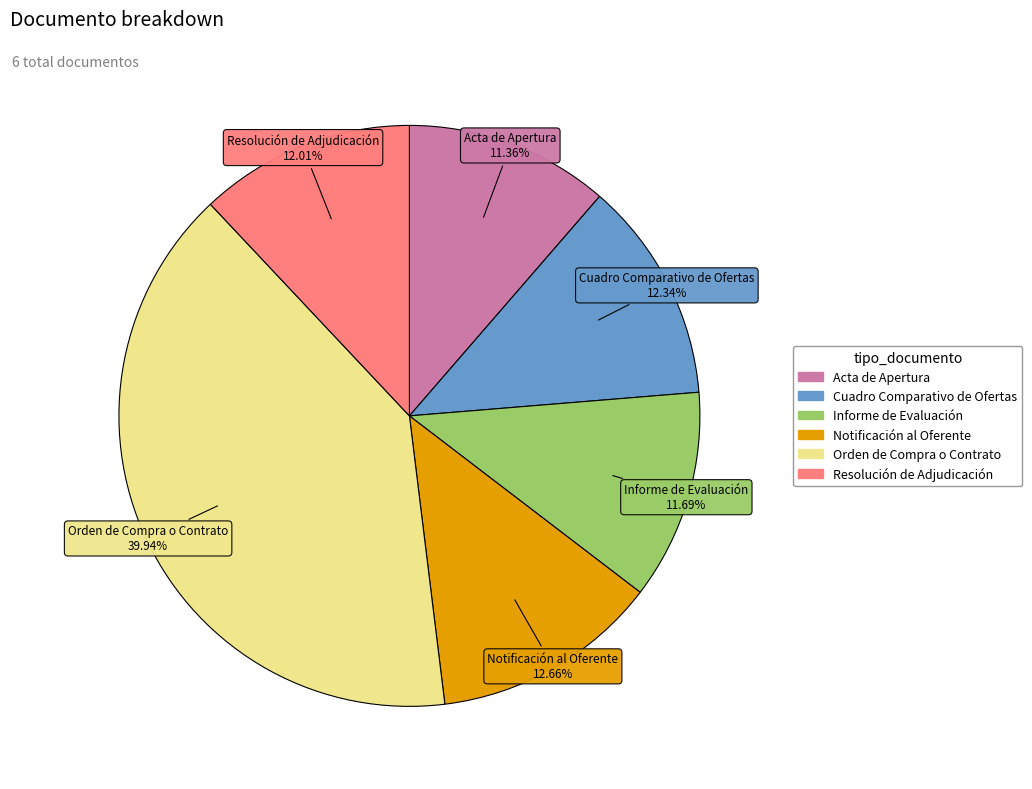

To the nearest percent, what is the average slice percentage?

17%